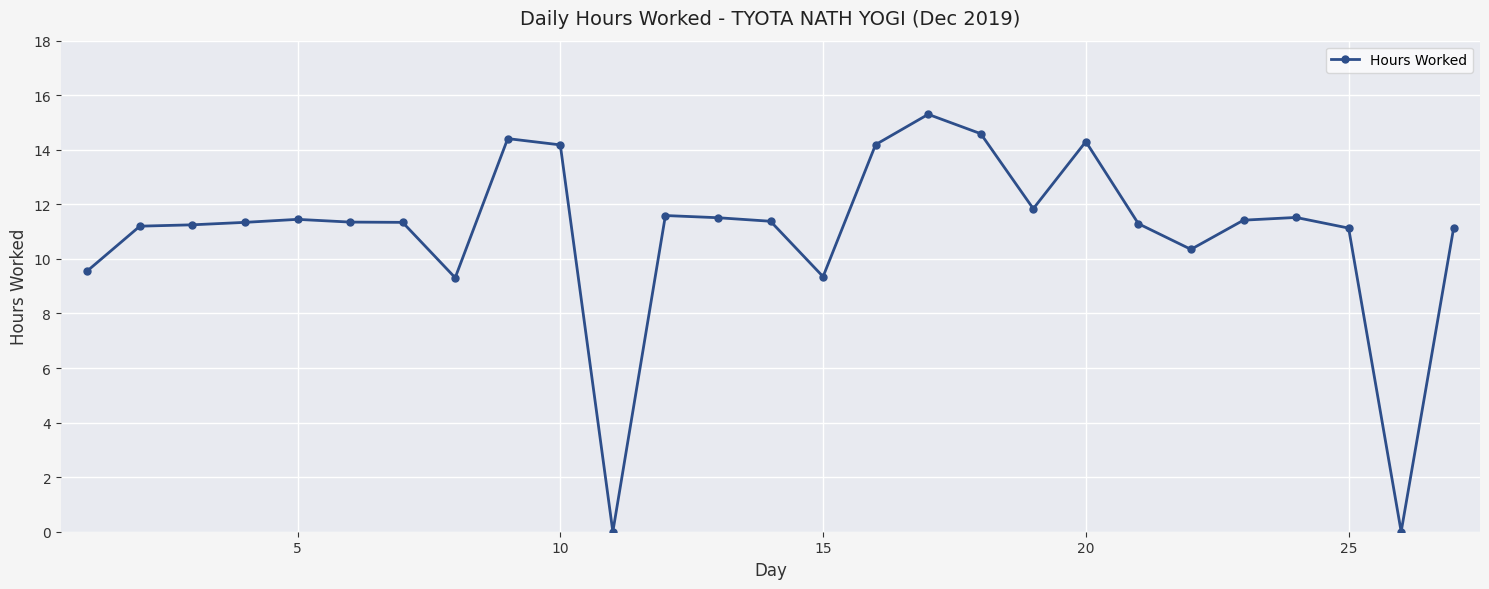

True or false: the data has more than 1 interior local peaks.

True